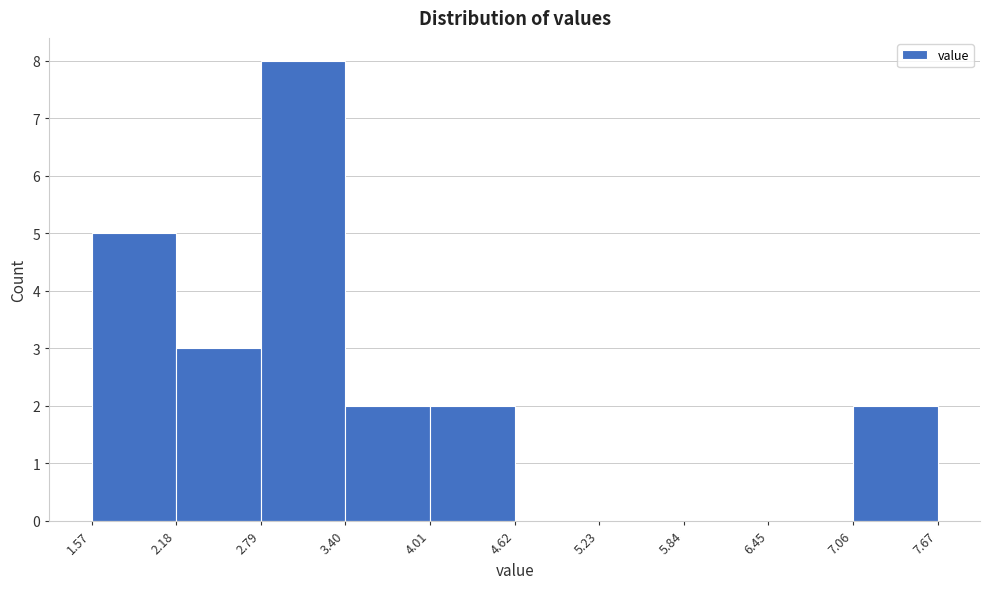

Reading left to right, transcribe this chart: for each bar, give the range it covers on the x-axis and its height. The values are not printed on the chart, so give them approximately, as read against the axis.

1.57 to 2.18: 5
2.18 to 2.79: 3
2.79 to 3.40: 8
3.40 to 4.01: 2
4.01 to 4.62: 2
4.62 to 5.23: 0
5.23 to 5.84: 0
5.84 to 6.45: 0
6.45 to 7.06: 0
7.06 to 7.67: 2